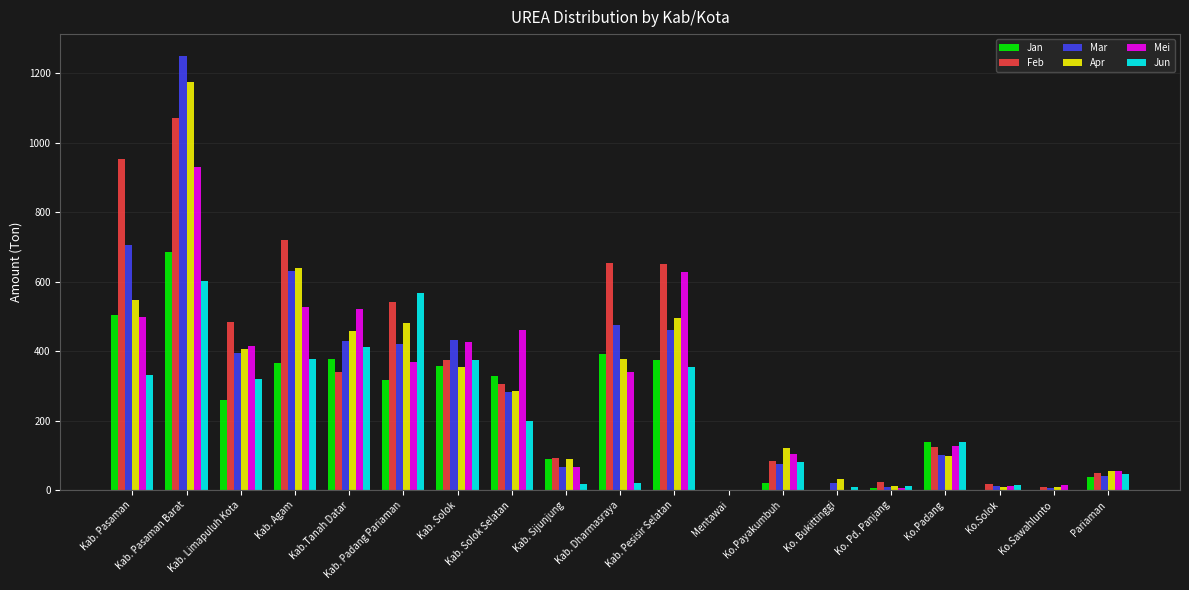

What is the sum of all Apr values?

5636.4